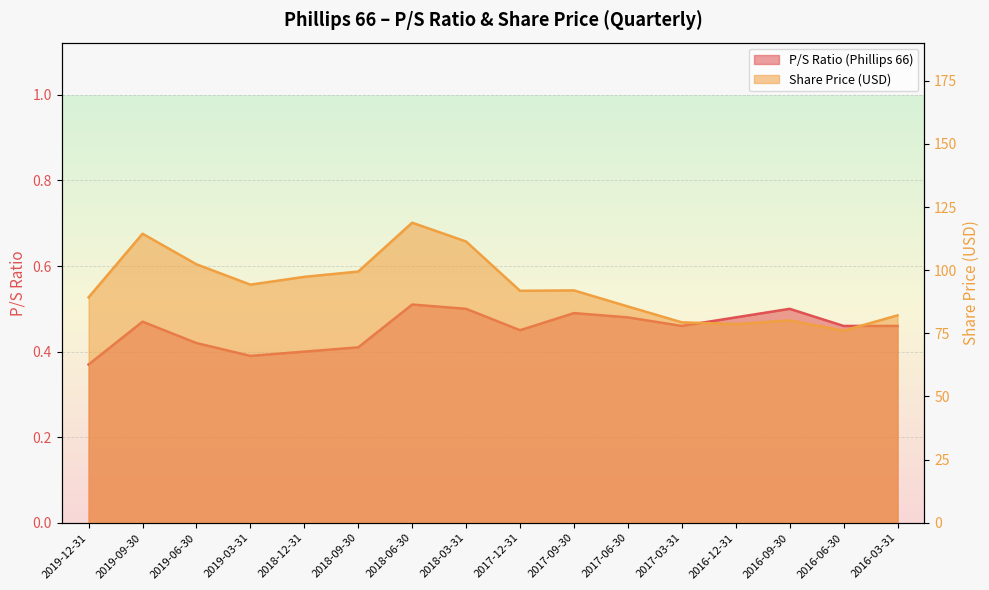

List the series in order of their peak value, lowest first.

P/S Ratio (Phillips 66), Share Price